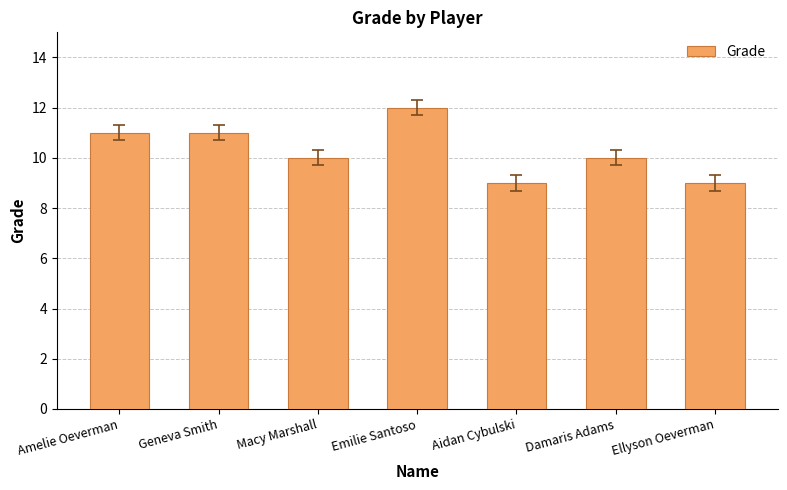

Where does the data first go above 10?

Amelie Oeverman